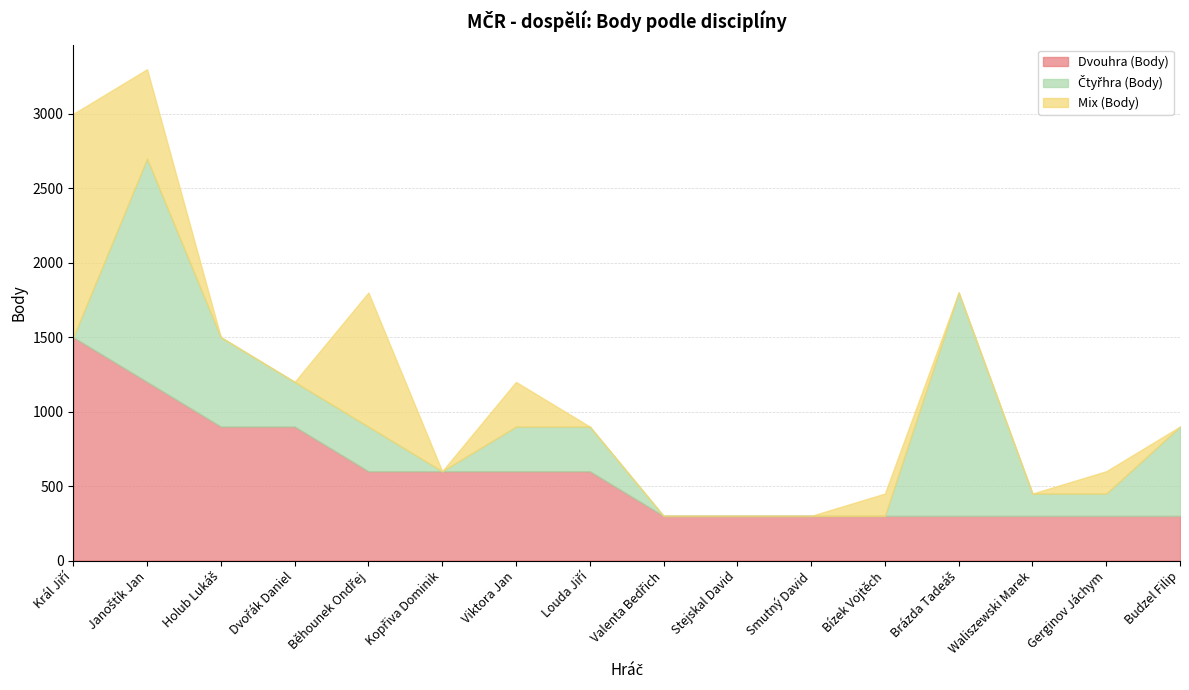

Rank the categories by Mix (Body) value from highest to lowest.

Král Jiří, Běhounek Ondřej, Janoštík Jan, Viktora Jan, Bízek Vojtěch, Gerginov Jáchym, Holub Lukáš, Dvořák Daniel, Kopřiva Dominik, Louda Jiří, Valenta Bedřich, Stejskal David, Smutný David, Brázda Tadeáš, Waliszewski Marek, Budzel Filip